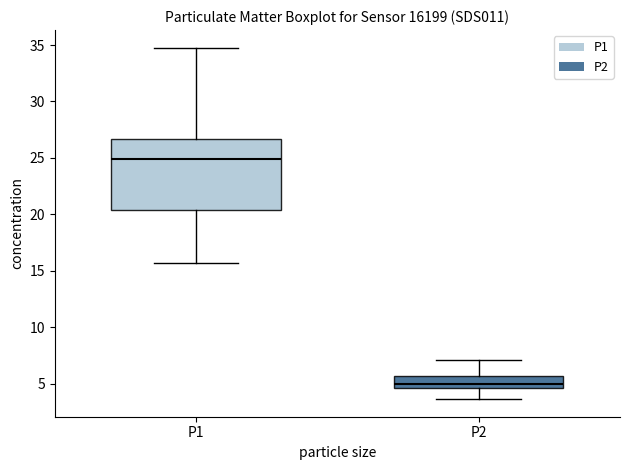

Reading left to right, read every box against the y-axis: the position of its median line, the range the box covers, and the ends of its whiskers. The values are not printed on the chart, so give them approximately, as read against the axis.

P1: median 25.0, box 20.5 to 26.5, whiskers 15.5 to 35.0
P2: median 5.0, box 4.5 to 5.5, whiskers 3.5 to 7.0